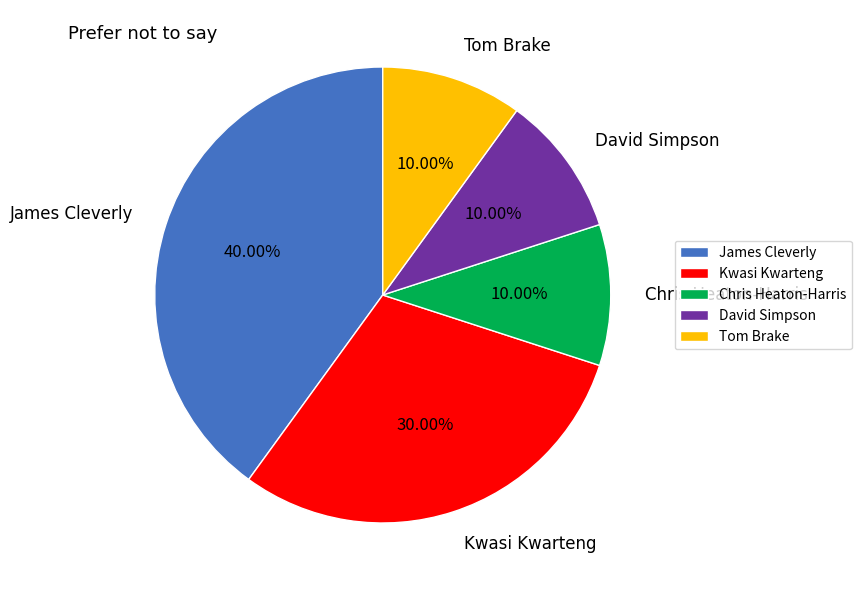

How many slices are in this pie chart?

5